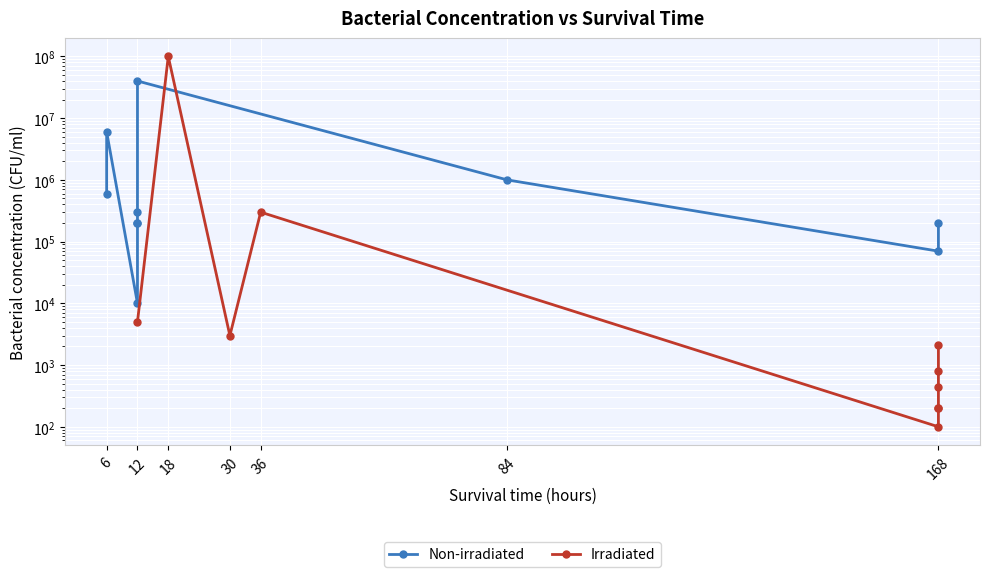

Rank the series at 168 from lowest to highest value.

Irradiated, Non-irradiated